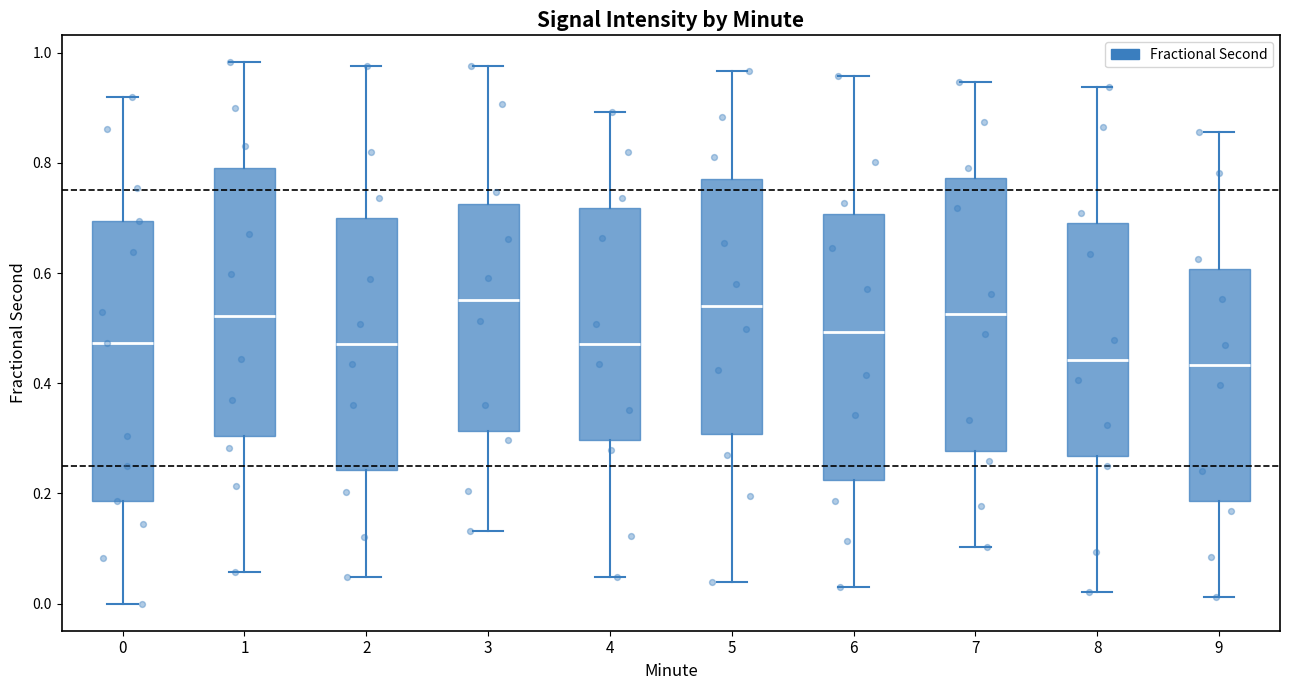

Reading left to right, transcribe this box plot: for each box, give where its median line is, the range the box spans, and where its two whiskers end, as read against the y-axis. The values are not printed on the chart, so give them approximately, as read against the axis.

0: median 0.48, box 0.18 to 0.70, whiskers 0.00 to 0.92
1: median 0.52, box 0.30 to 0.80, whiskers 0.06 to 0.98
2: median 0.48, box 0.24 to 0.70, whiskers 0.04 to 0.98
3: median 0.56, box 0.32 to 0.72, whiskers 0.14 to 0.98
4: median 0.48, box 0.30 to 0.72, whiskers 0.04 to 0.90
5: median 0.54, box 0.30 to 0.78, whiskers 0.04 to 0.96
6: median 0.50, box 0.22 to 0.70, whiskers 0.04 to 0.96
7: median 0.52, box 0.28 to 0.78, whiskers 0.10 to 0.94
8: median 0.44, box 0.26 to 0.70, whiskers 0.02 to 0.94
9: median 0.44, box 0.18 to 0.60, whiskers 0.02 to 0.86